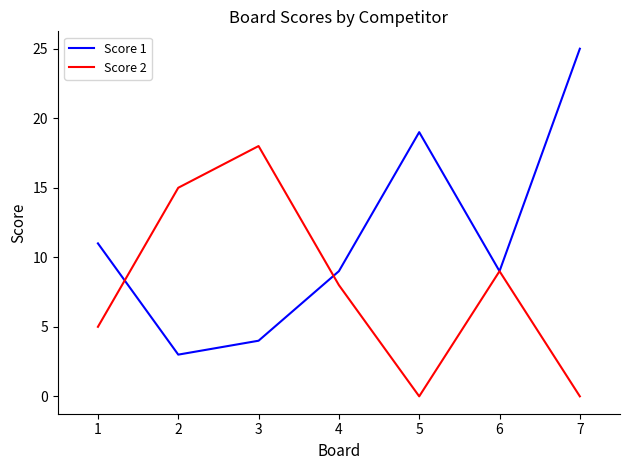

Count the number of data series in this chart.

2